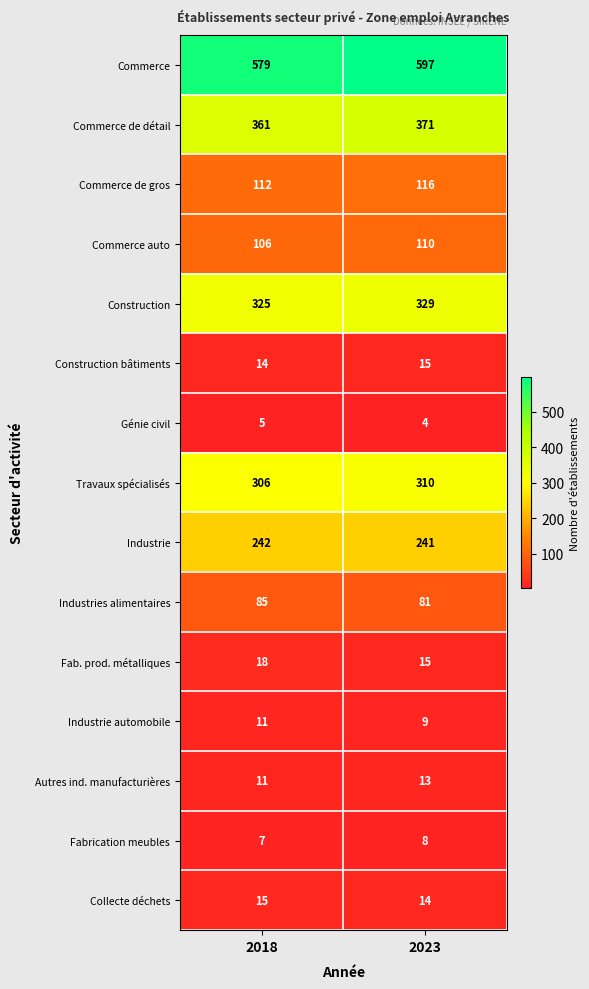

Reading left to right, list all the values displayed in this chart.

Commerce: 579	597
Commerce de détail: 361	371
Commerce de gros: 112	116
Commerce auto: 106	110
Construction: 325	329
Construction bâtiments: 14	15
Génie civil: 5	4
Travaux spécialisés: 306	310
Industrie: 242	241
Industries alimentaires: 85	81
Fab. prod. métalliques: 18	15
Industrie automobile: 11	9
Autres ind. manufacturières: 11	13
Fabrication meubles: 7	8
Collecte déchets: 15	14